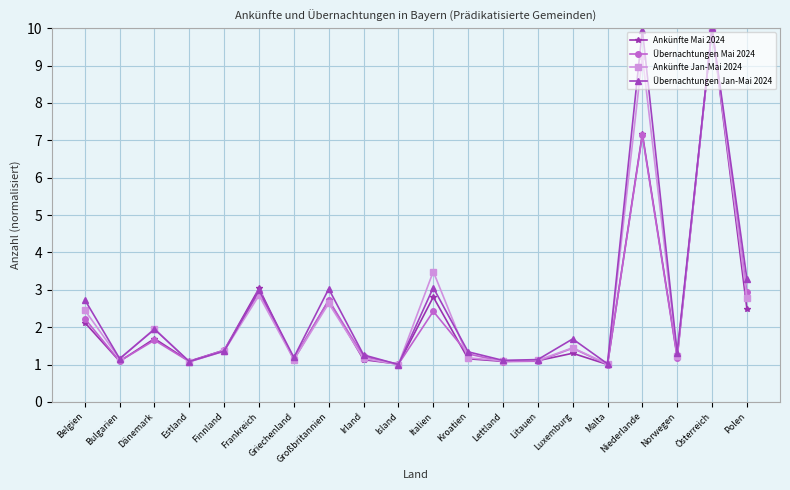

Rank the series at Italien from lowest to highest value.

Übernachtungen Mai 2024, Ankünfte Mai 2024, Übernachtungen Jan-Mai 2024, Ankünfte Jan-Mai 2024